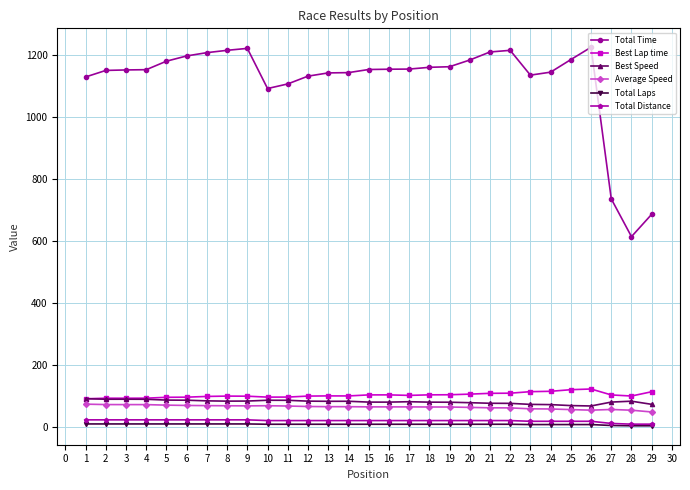

What is the greatest value displayed?

1226.2